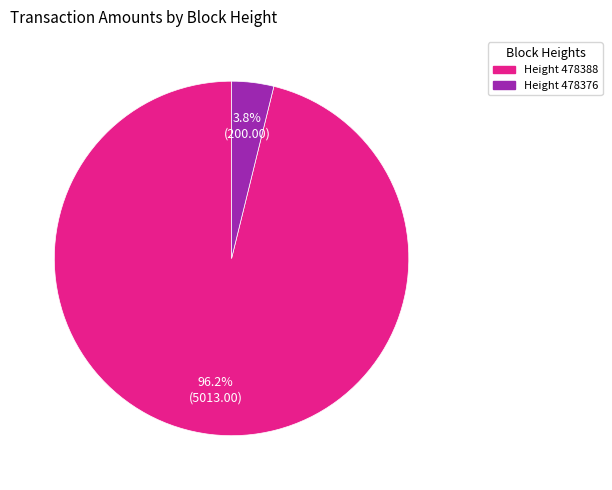

Is there a majority slice in this chart?

Yes